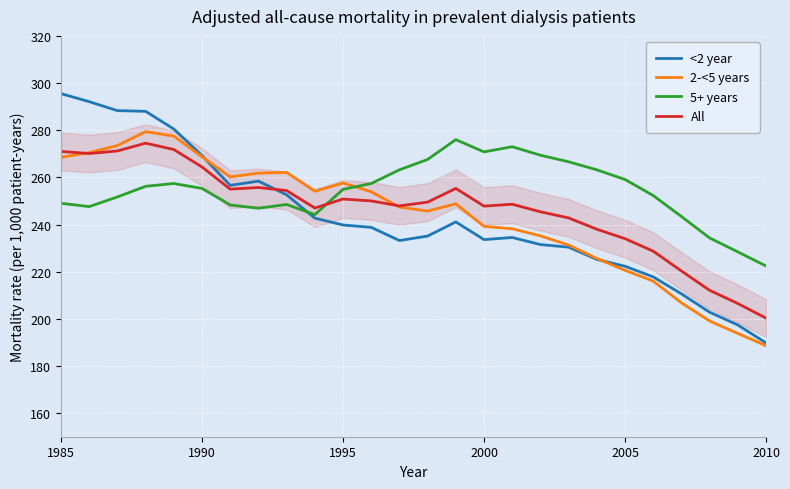

What is the lowest value of the 5+ years series?

222.4